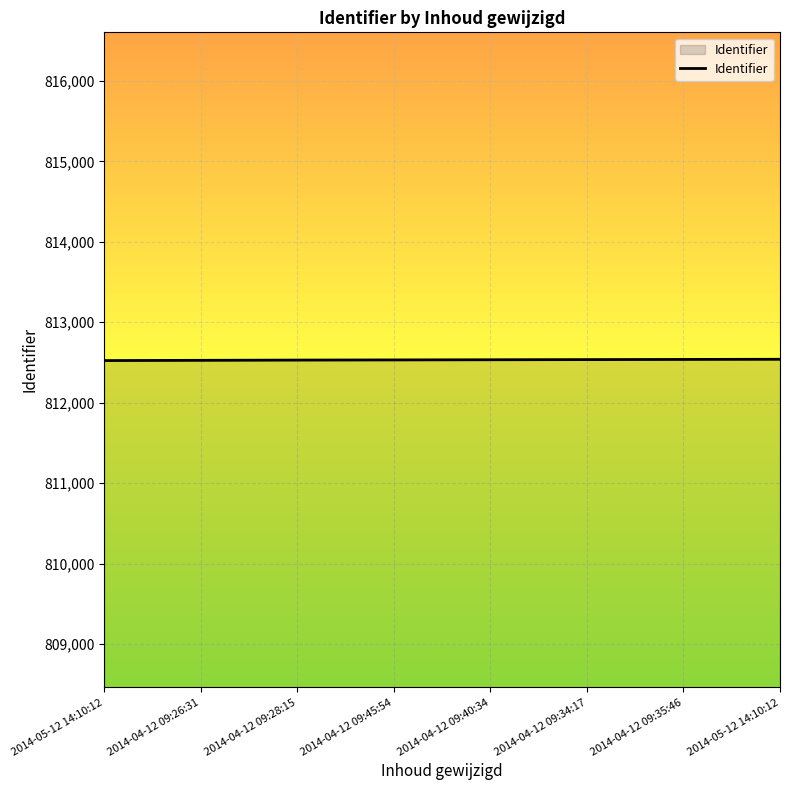

List the labels in order of value, smallest first.

2014-05-12 14:10:12, 2014-04-12 09:26:31, 2014-04-12 09:28:15, 2014-04-12 09:45:54, 2014-04-12 09:40:34, 2014-04-12 09:34:17, 2014-04-12 09:35:46, 2014-05-12 14:10:12